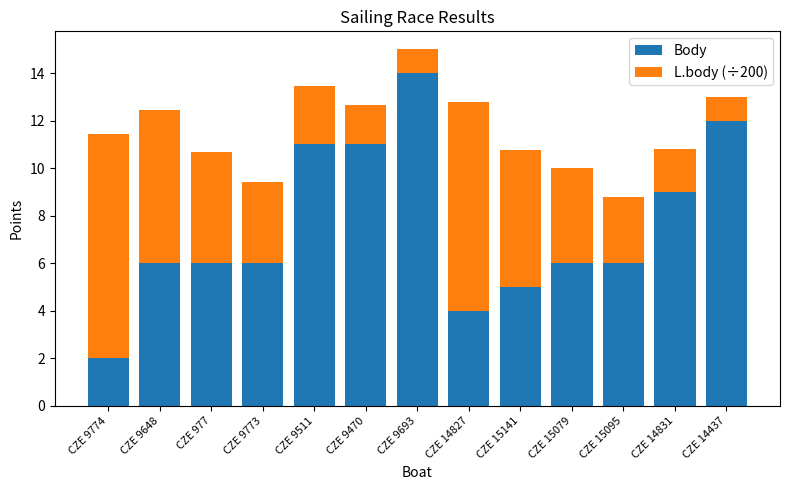

Reading left to right, transcribe the values for Body.

2.0	6.0	6.0	6.0	11.0	11.0	14.0	4.0	5.0	6.0	6.0	9.0	12.0